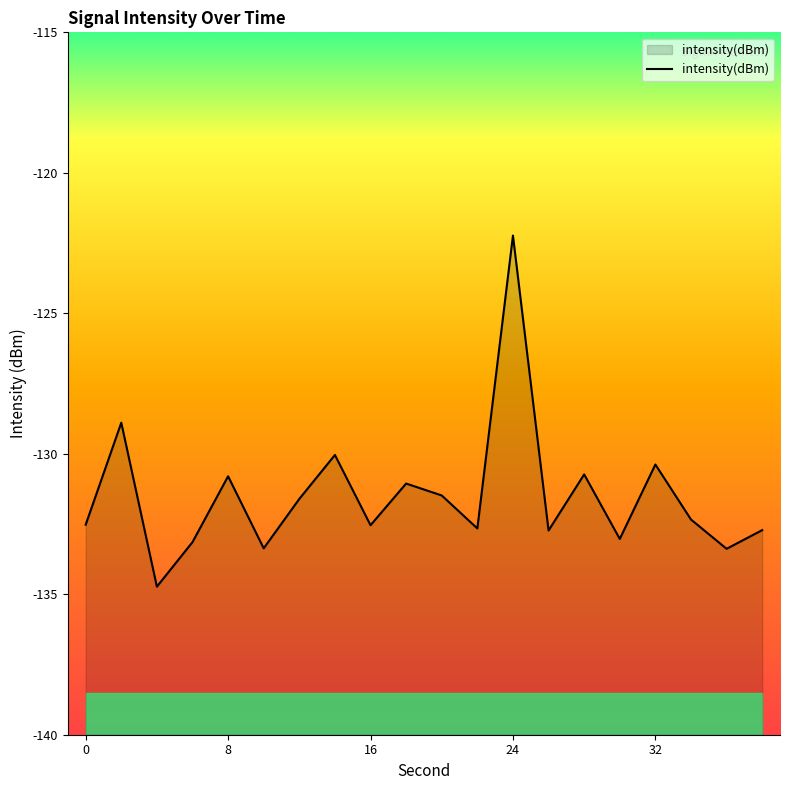

True or false: intensity(dBm) has a value of -130.8 at 8.

True